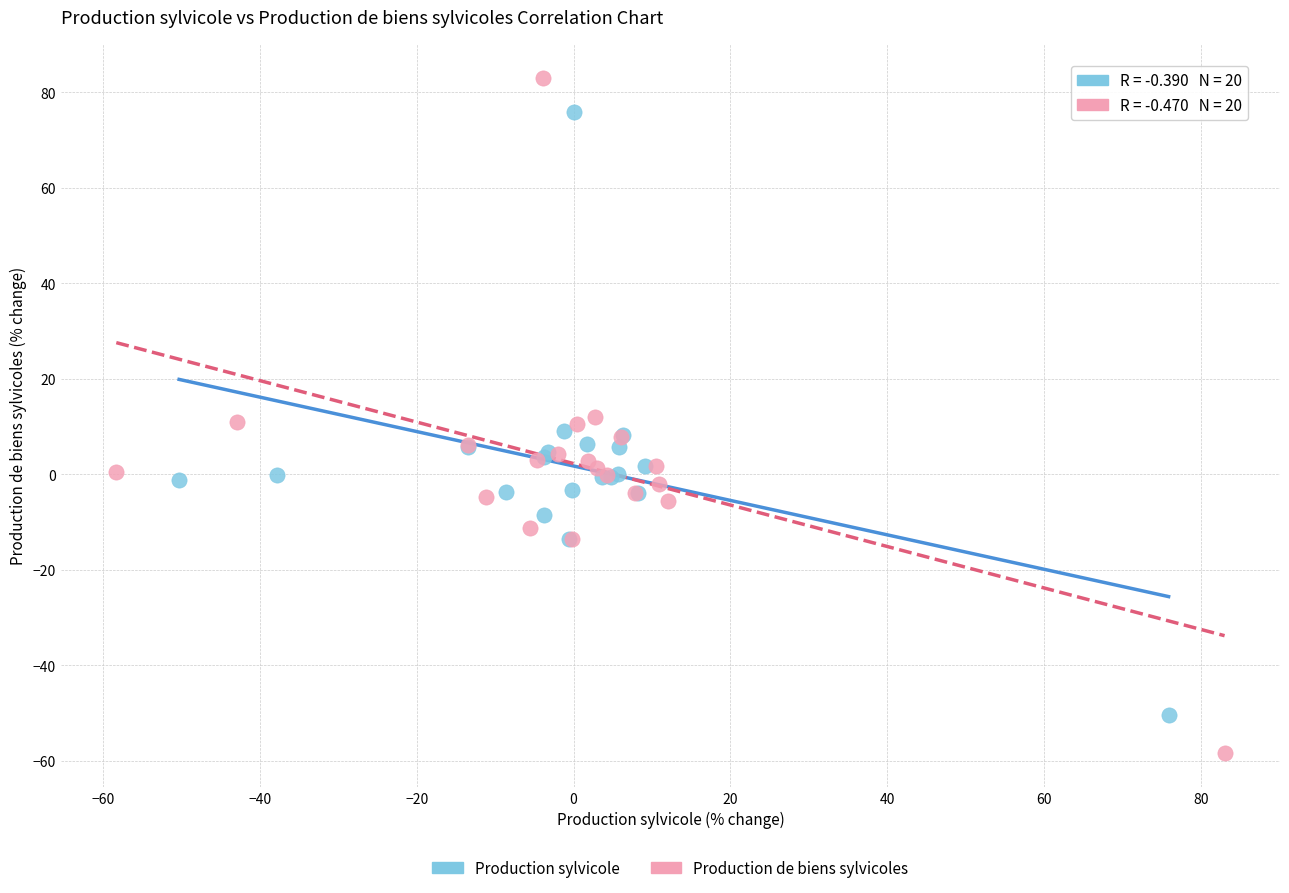

Which series contains the highest Y value?

Production de biens sylvicoles